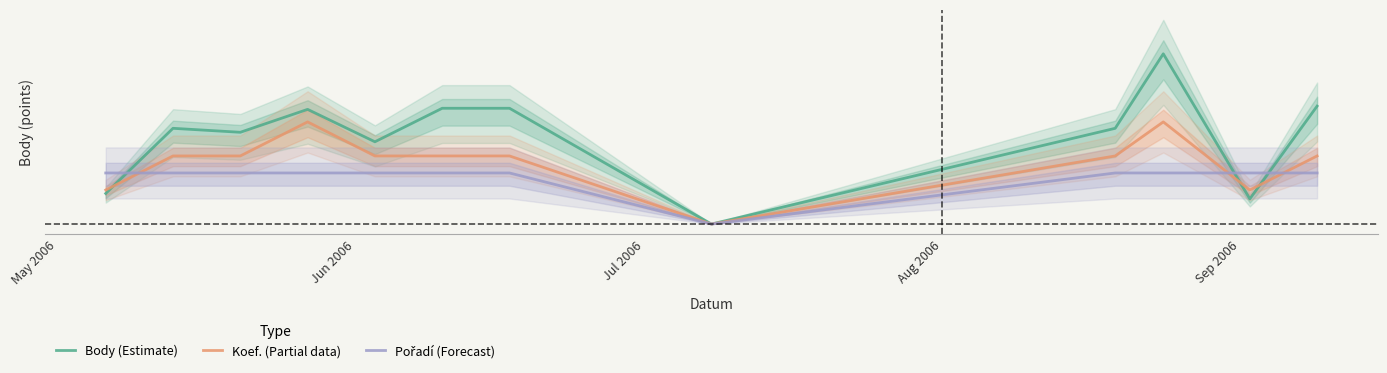

Does the chart have visible grid lines?

No